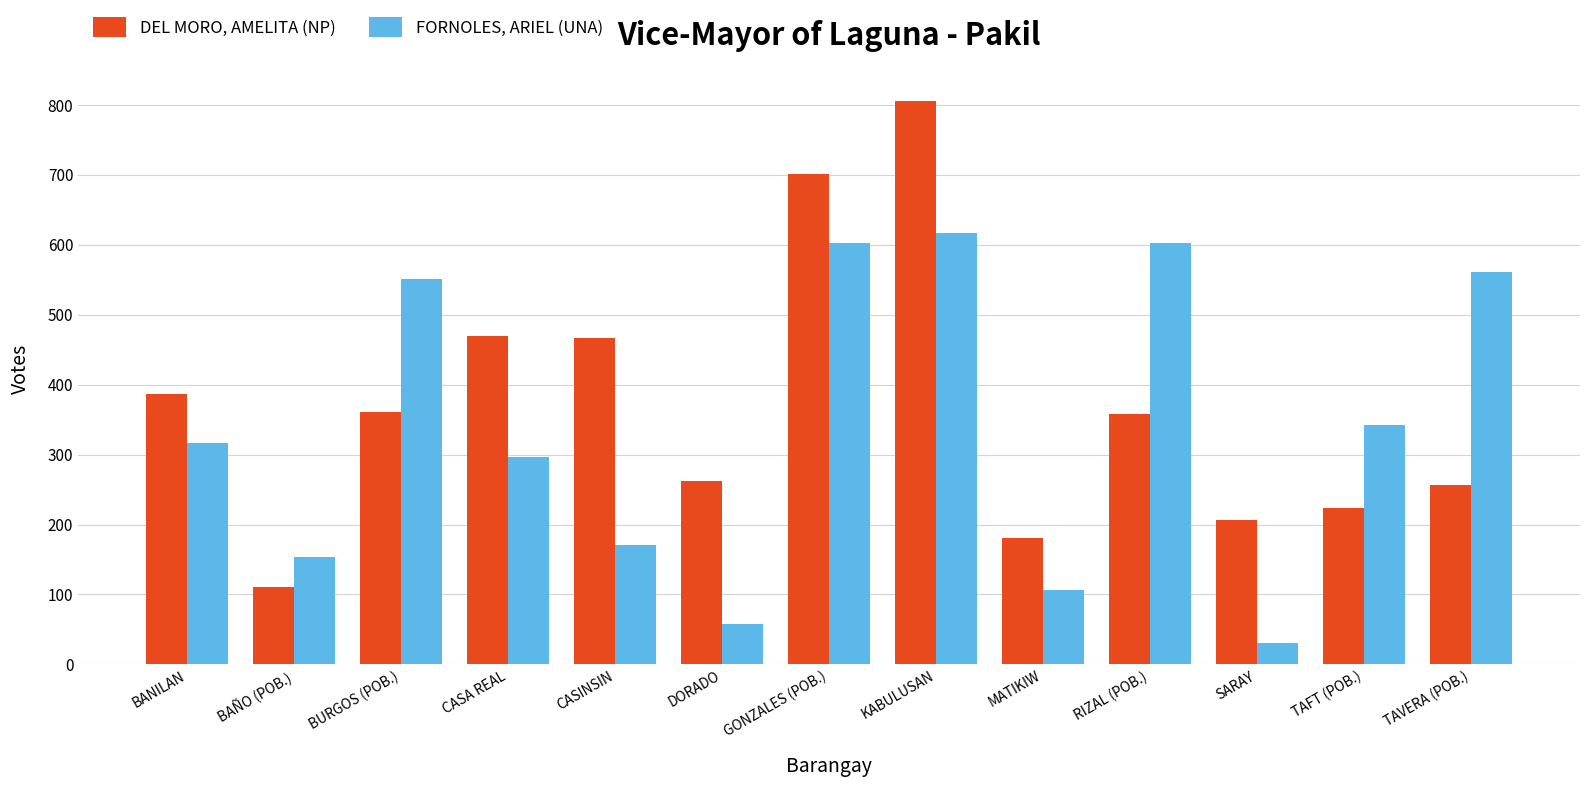

Count the number of data series in this chart.

2